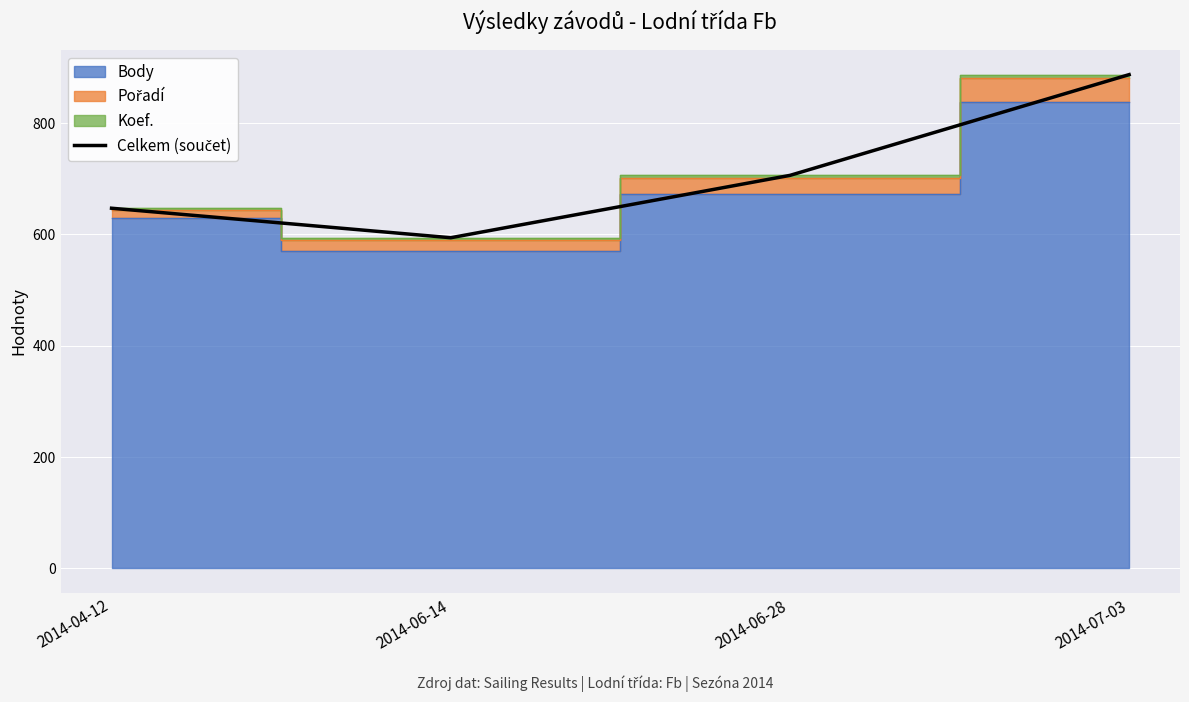

What position from the left is 2014-06-28?

3